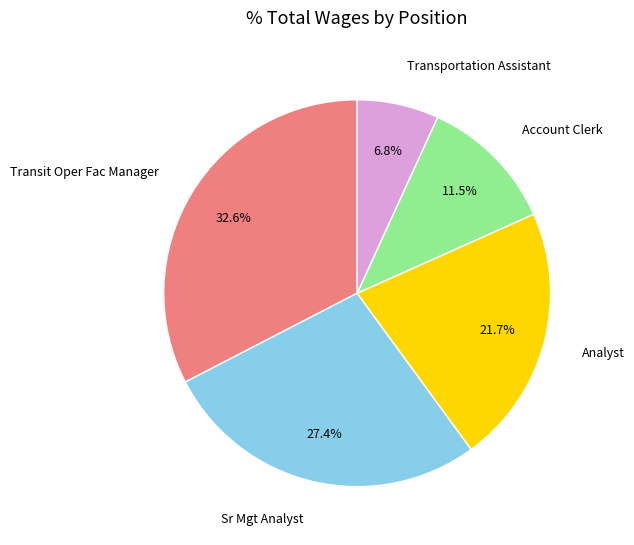

What percentage do Account Clerk and Transportation Assistant together represent?

18.3%